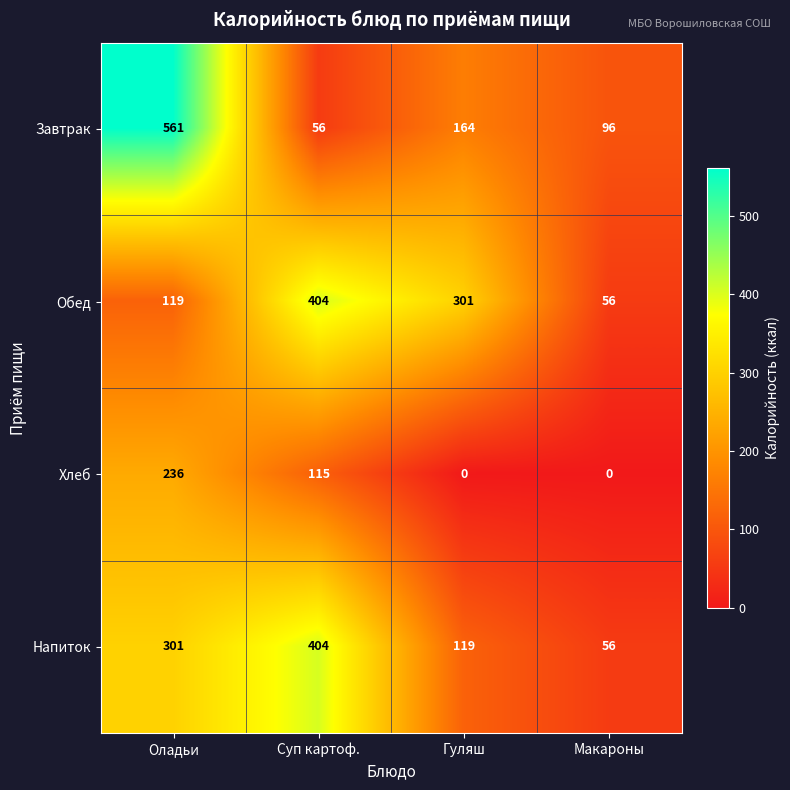

What is the average value of the Завтрак series?

219